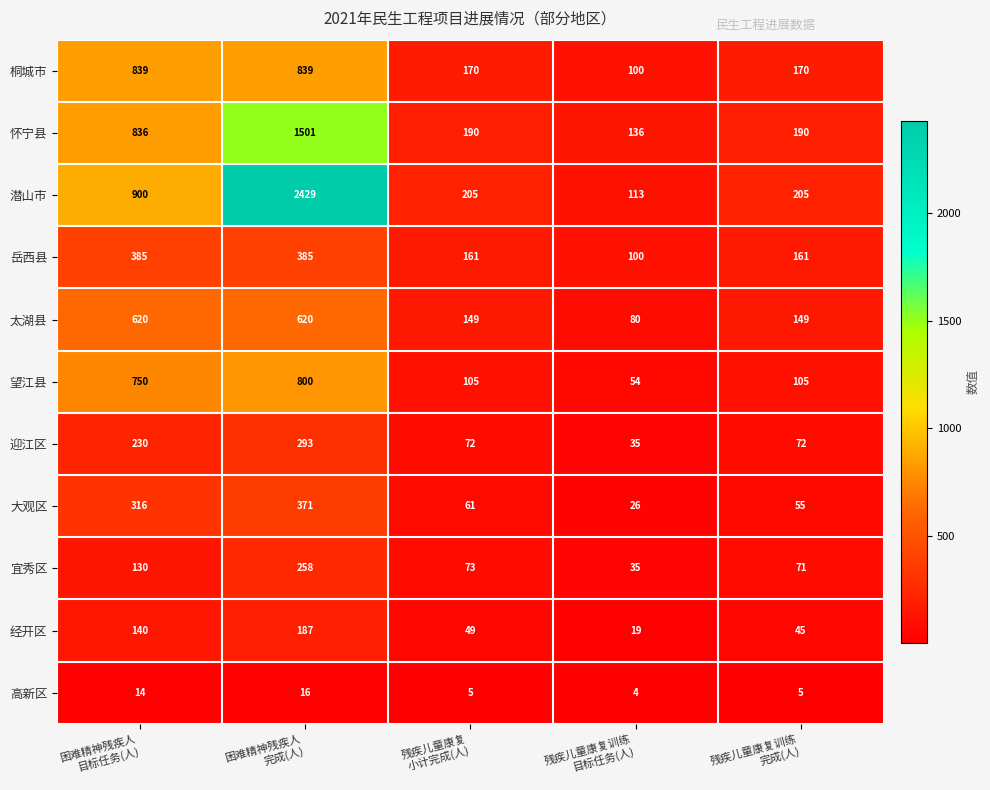

List the series in order of their peak value, highest first.

潜山市, 怀宁县, 桐城市, 望江县, 太湖县, 岳西县, 大观区, 迎江区, 宜秀区, 经开区, 高新区